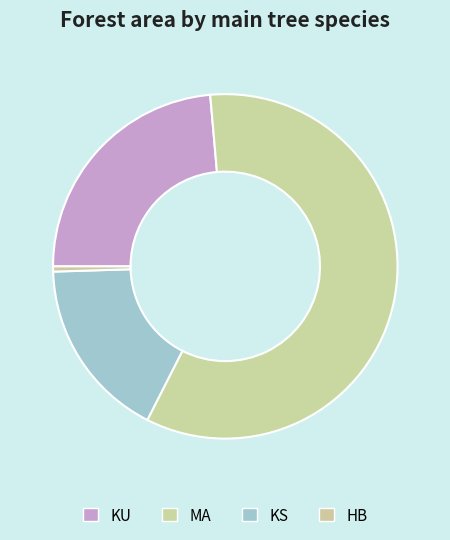

To the nearest percent, what percentage of the pie is KU?

24%